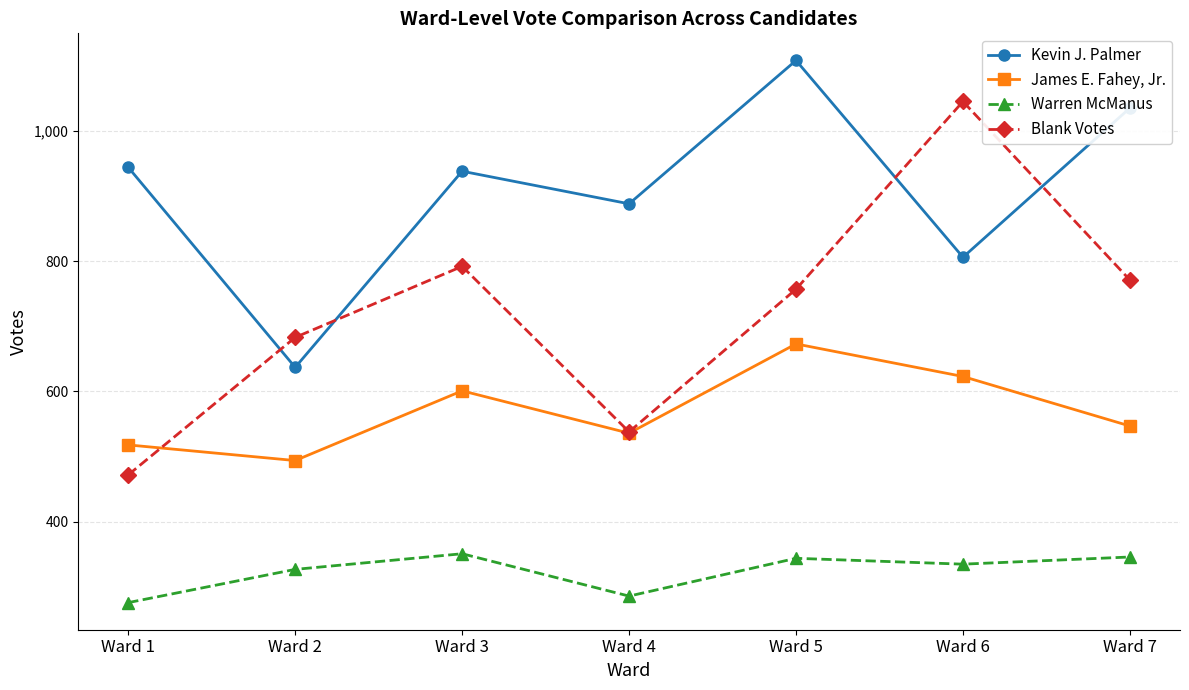

What is the sum of the Kevin J. Palmer values at Ward 5 and Ward 1?

2052